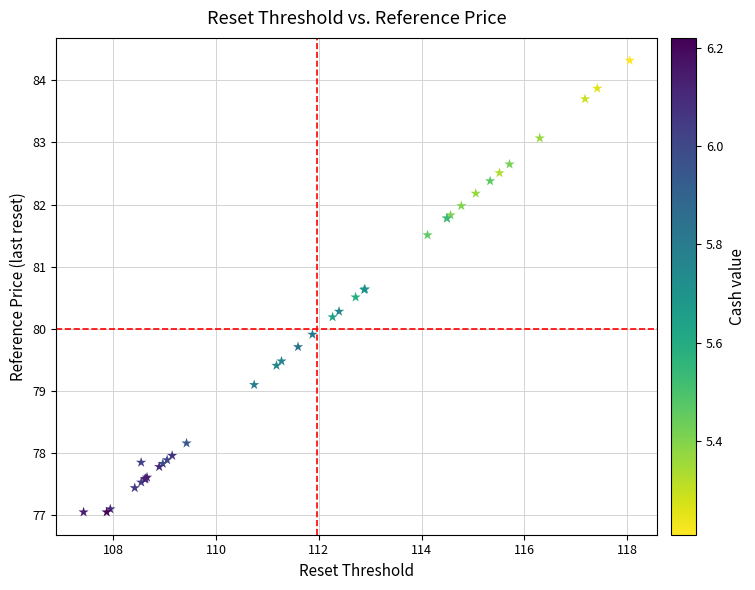

What Y value in the scatter plot is closest to 80?

79.9